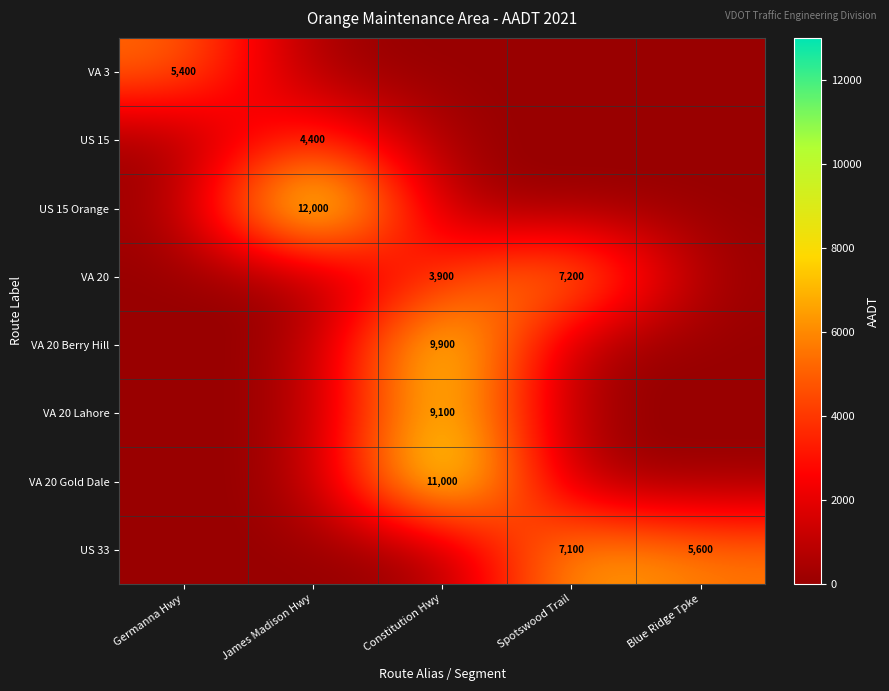

The US 15 Orange series shows 7161 at James Madison Hwy. True or false?

False